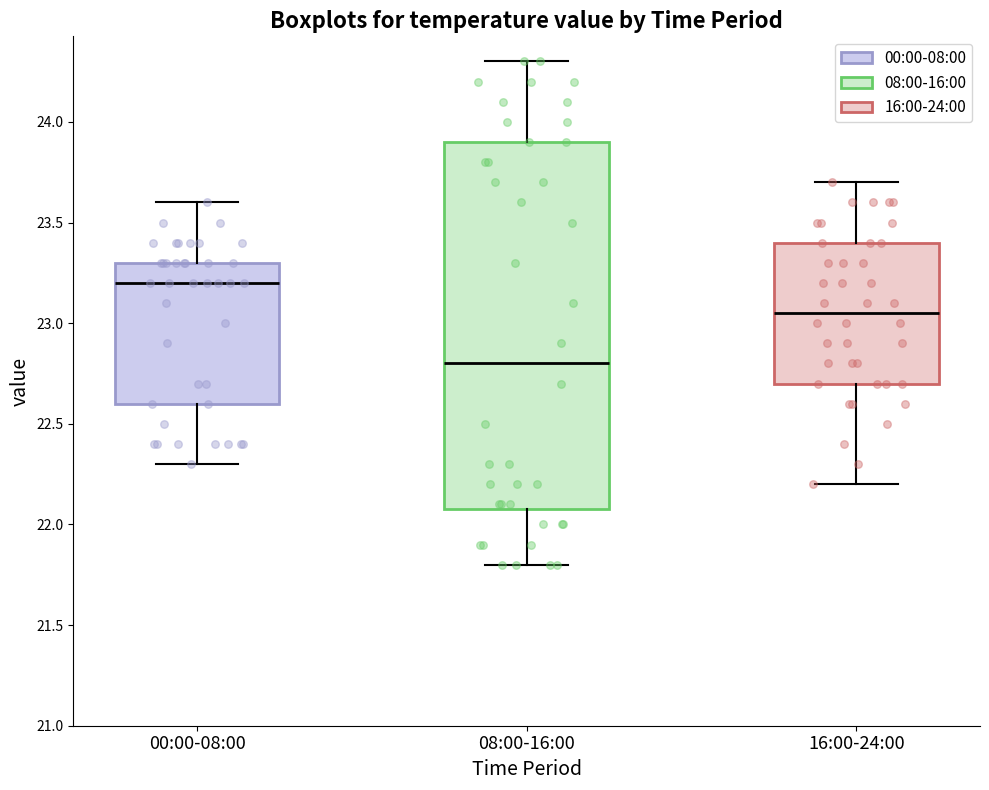

Which box is the tallest, from its lower edge to its upper edge?

08:00-16:00